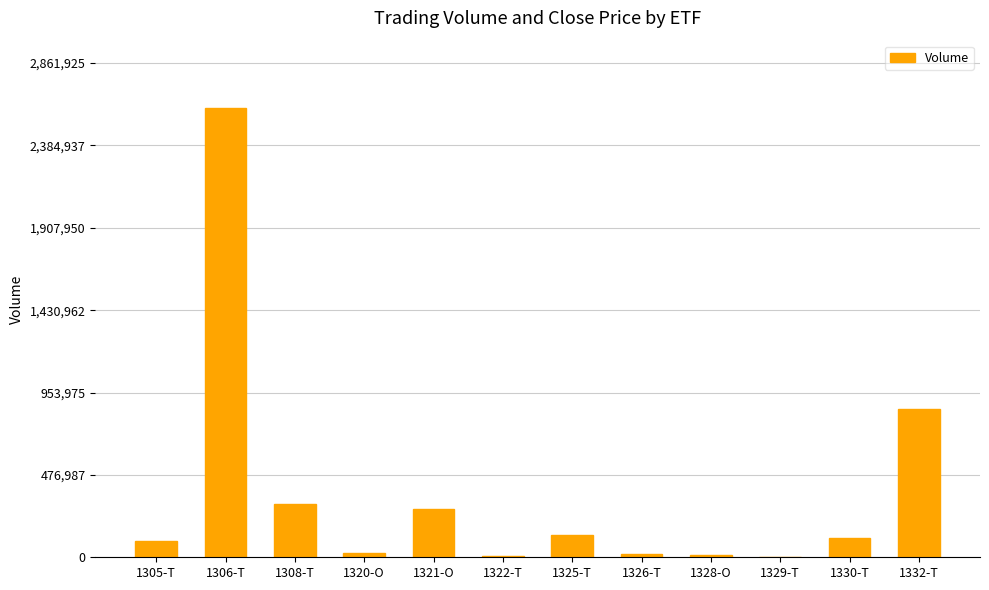

Are the bars horizontal?

No